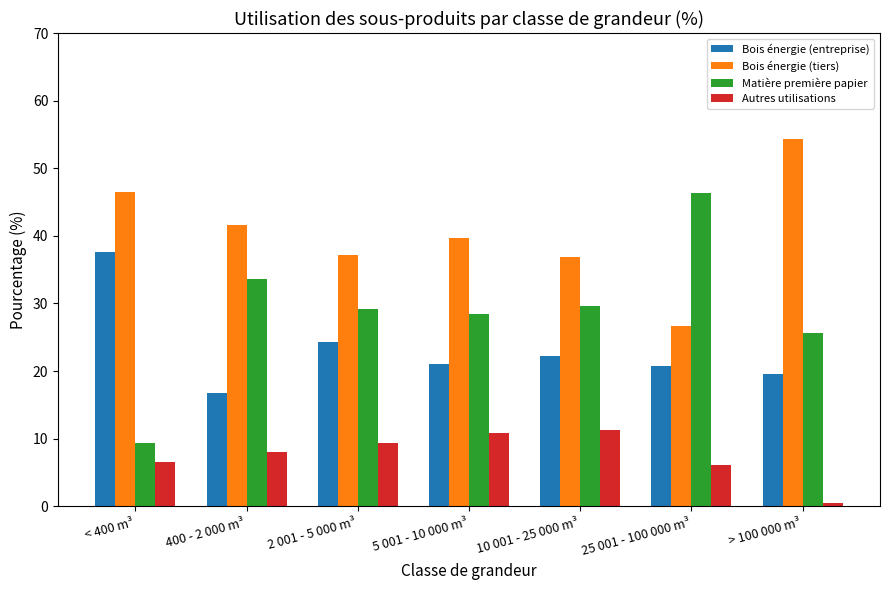

Which category has the lowest value across all series?

> 100 000 m³